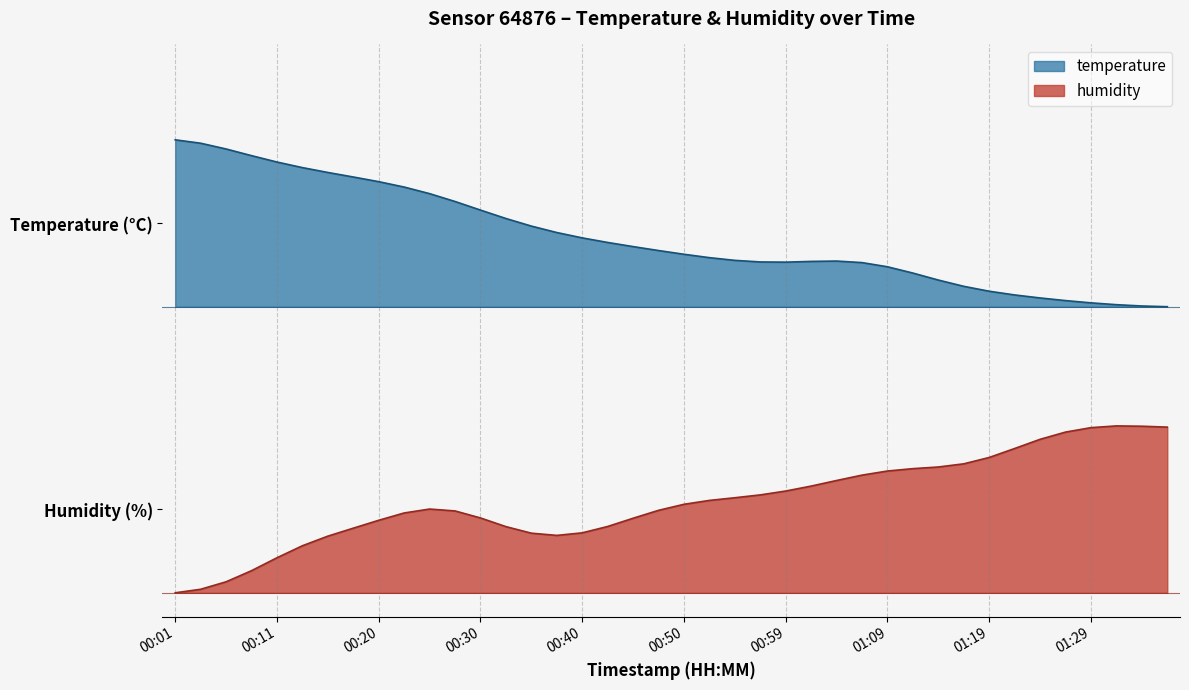

True or false: the data shows 0.2 at 00:18.

False